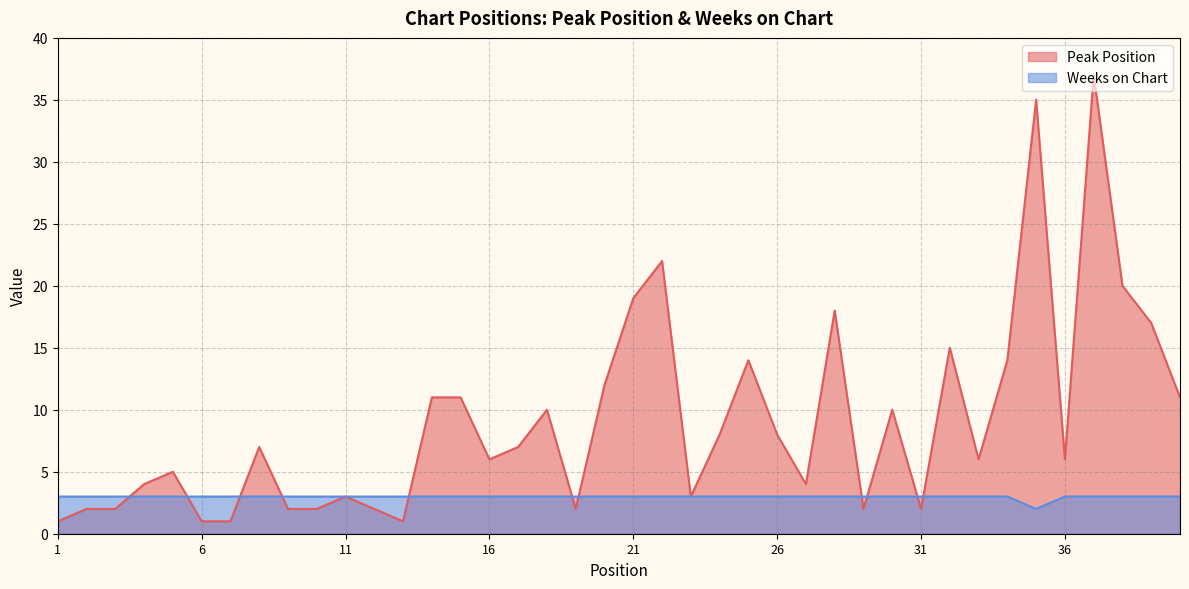

Rank the categories by Peak Position value from highest to lowest.

37, 35, 22, 38, 21, 28, 39, 32, 25, 34, 20, 14, 15, 40, 18, 30, 24, 26, 8, 17, 16, 33, 36, 5, 4, 27, 11, 23, 2, 3, 9, 10, 12, 19, 29, 31, 1, 6, 7, 13